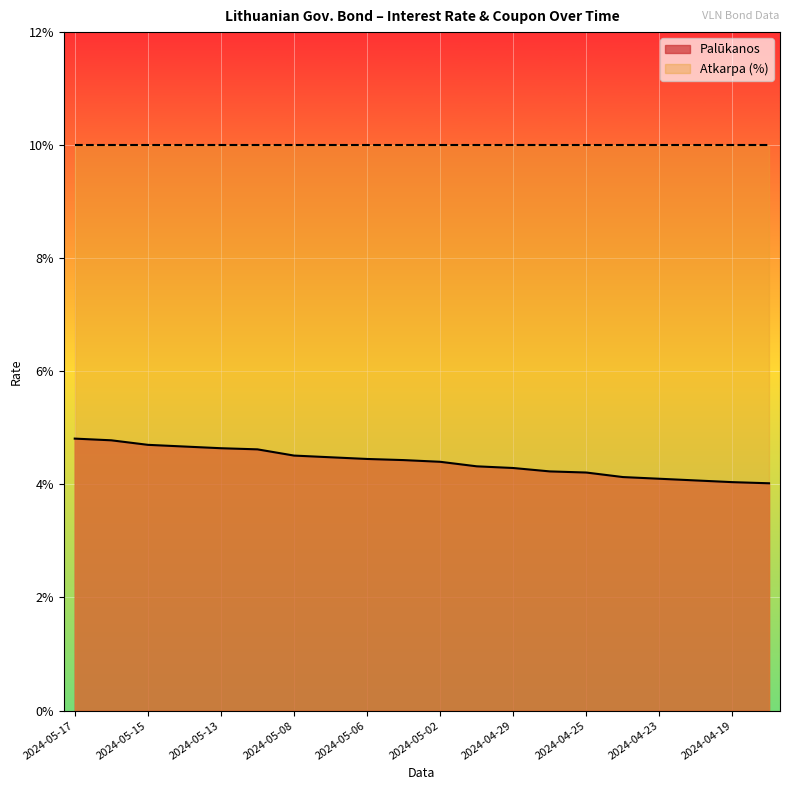

How many lines are shown in the chart?

1